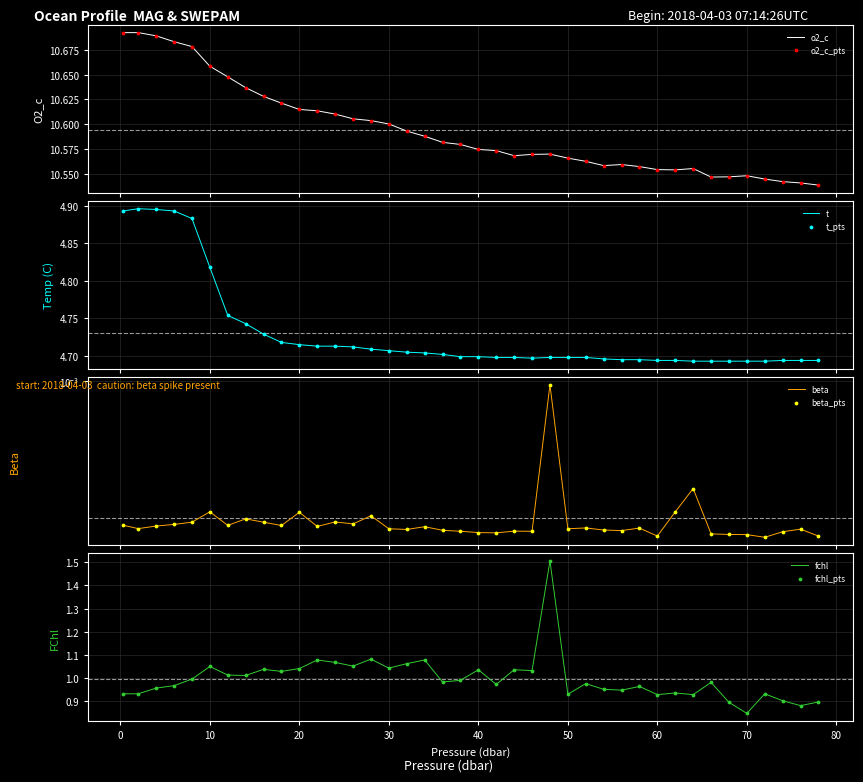

What is the highest value of the fchl series?

1.5